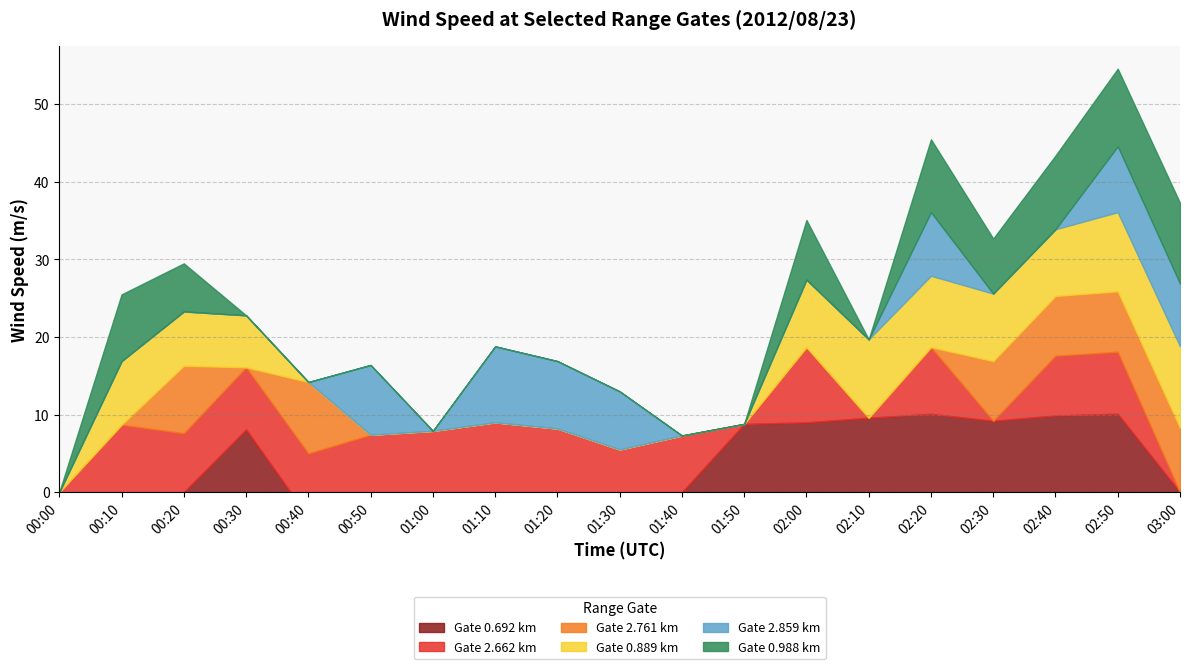

True or false: 0.889 and 0.988 intersect in this chart.

True